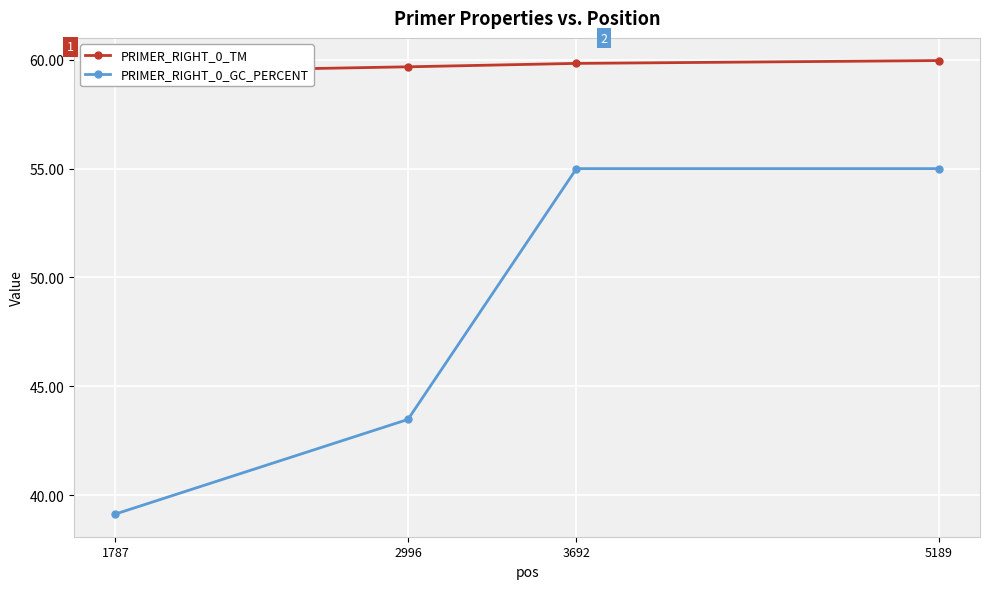

Count the number of data series in this chart.

2